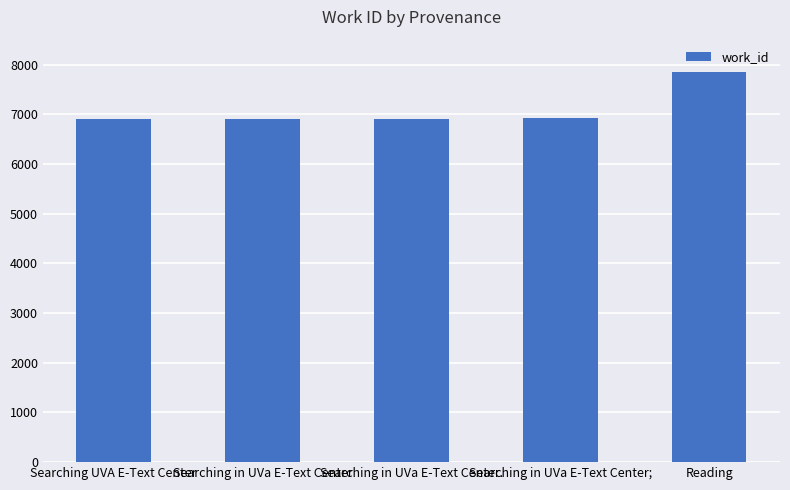

What is the sum of the values at Searching in UVa E-Text Center. and Searching UVA E-Text Center?

13804